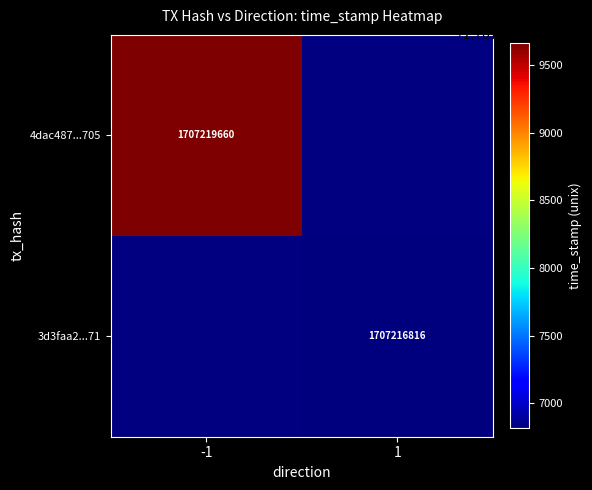

Is it true that 4dac487...705 equals 1707219660 at -1?

True